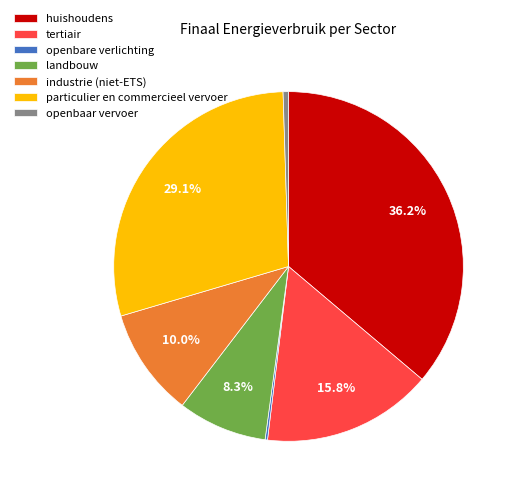

Approximately how many times larger is the value at tertiair compared to openbaar vervoer?

31.6